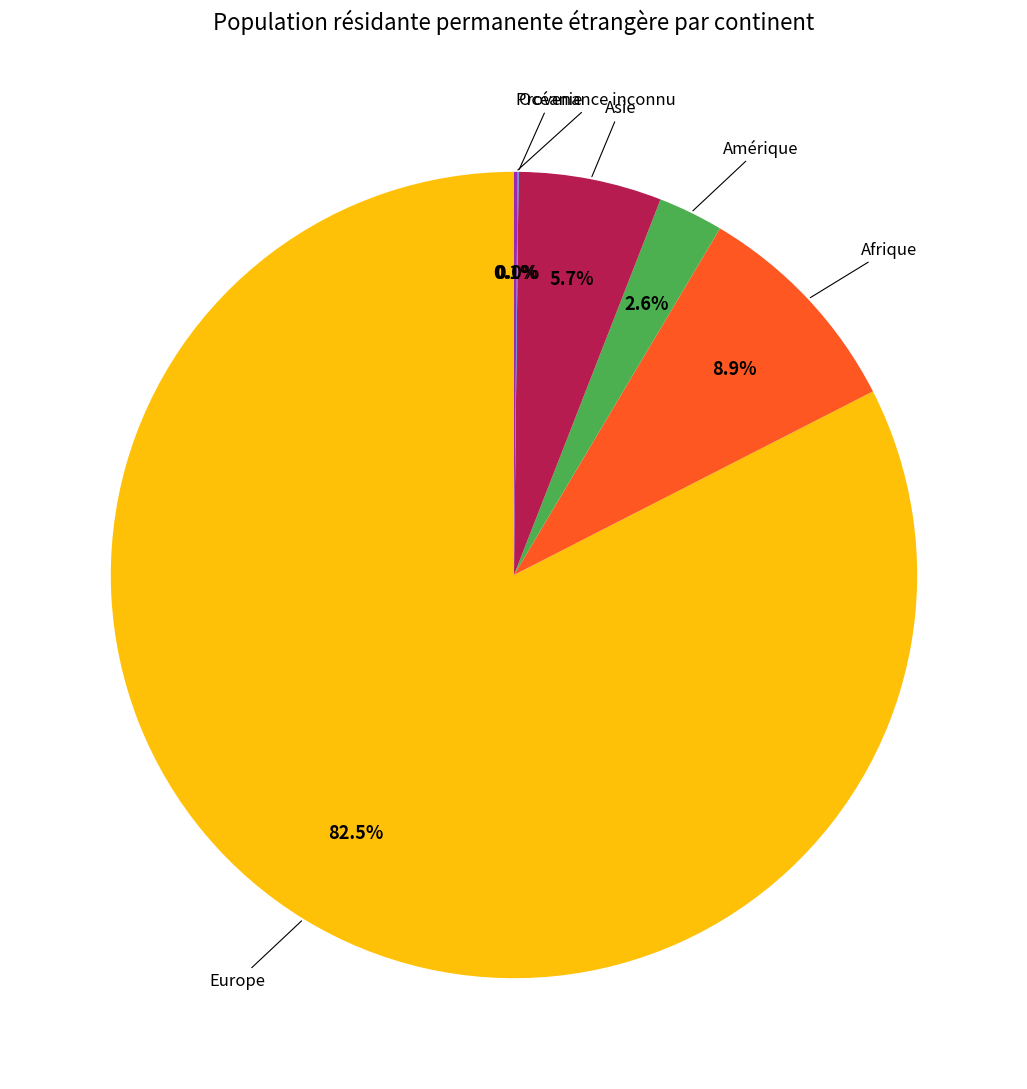

Is there a majority slice in this chart?

Yes